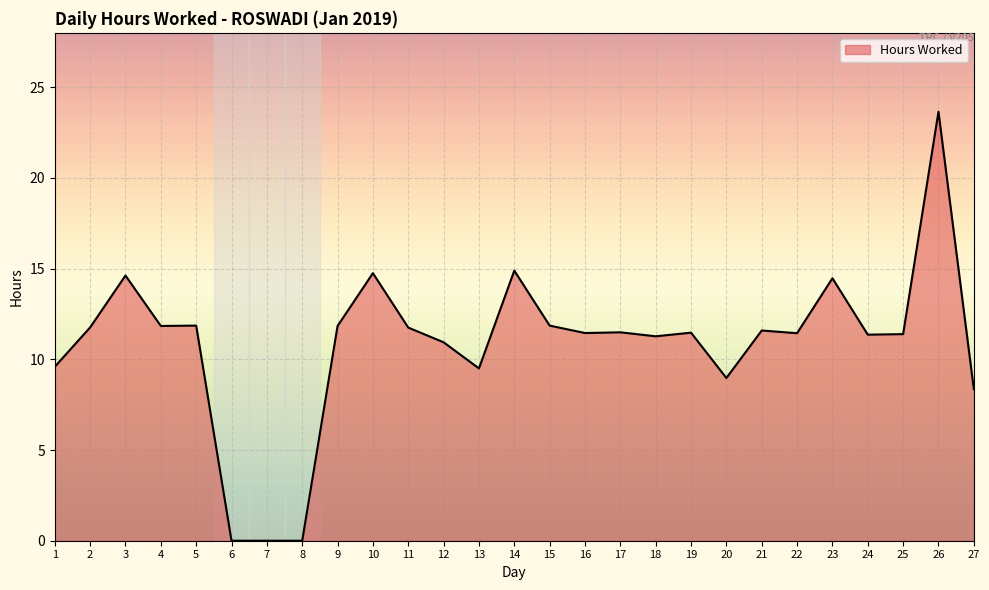

Which label corresponds to the largest value in the chart?

26